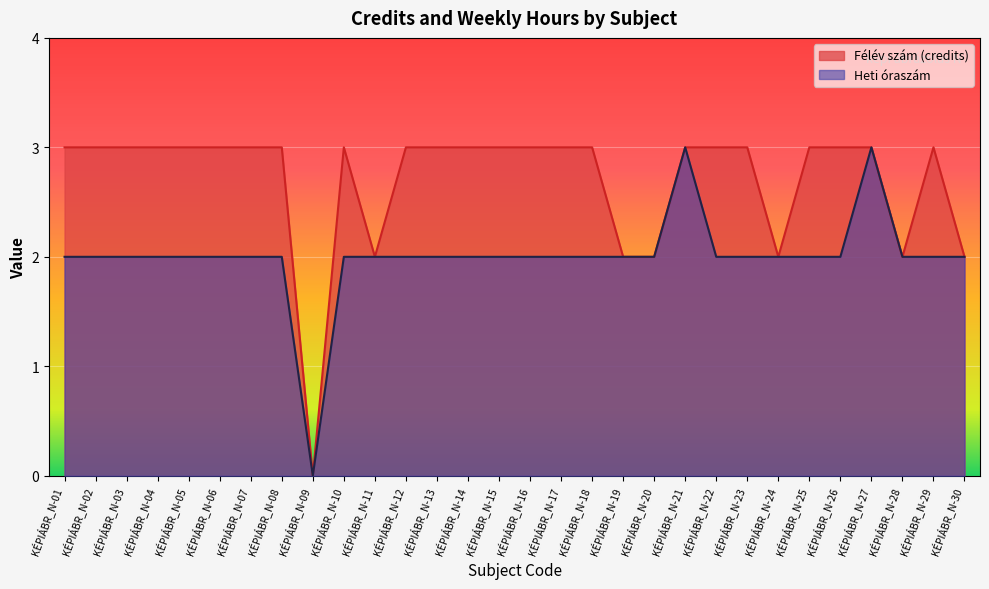

Which series has the largest range (max minus min)?

Félév szám (credits)